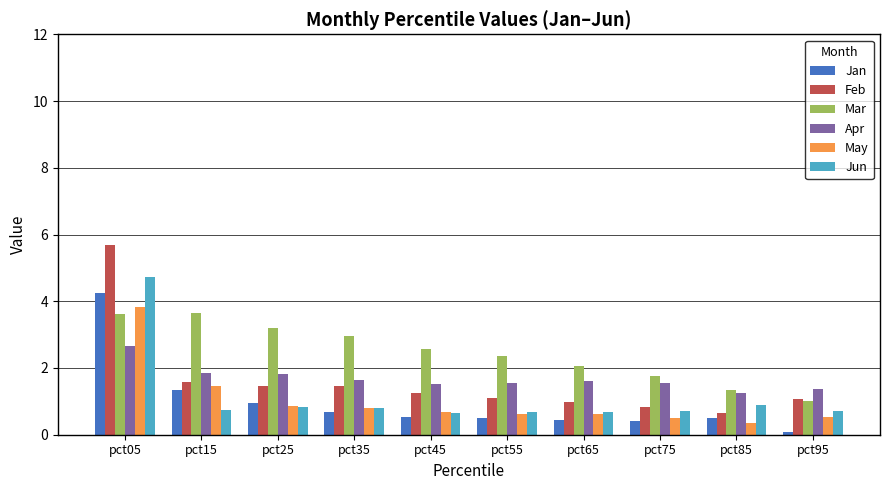

Rank the series by their maximum value, from highest to lowest.

Feb, Jun, Jan, May, Mar, Apr